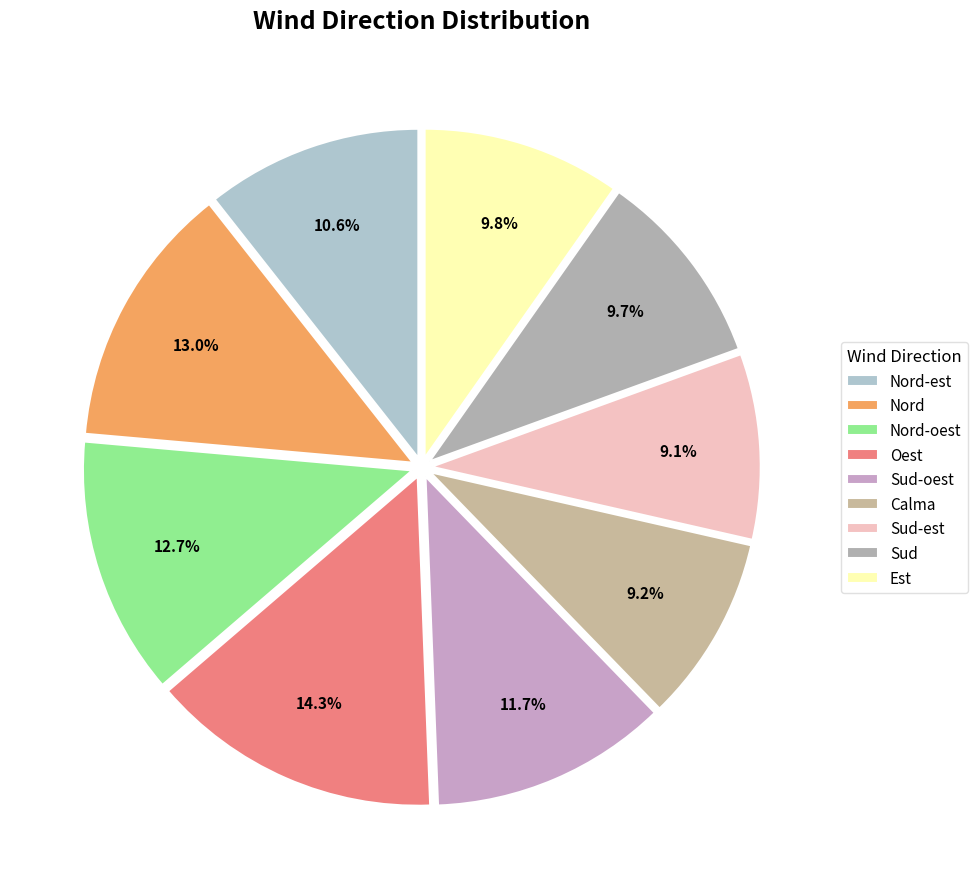

The Nord-oest slice represents 23% of the pie. True or false?

False